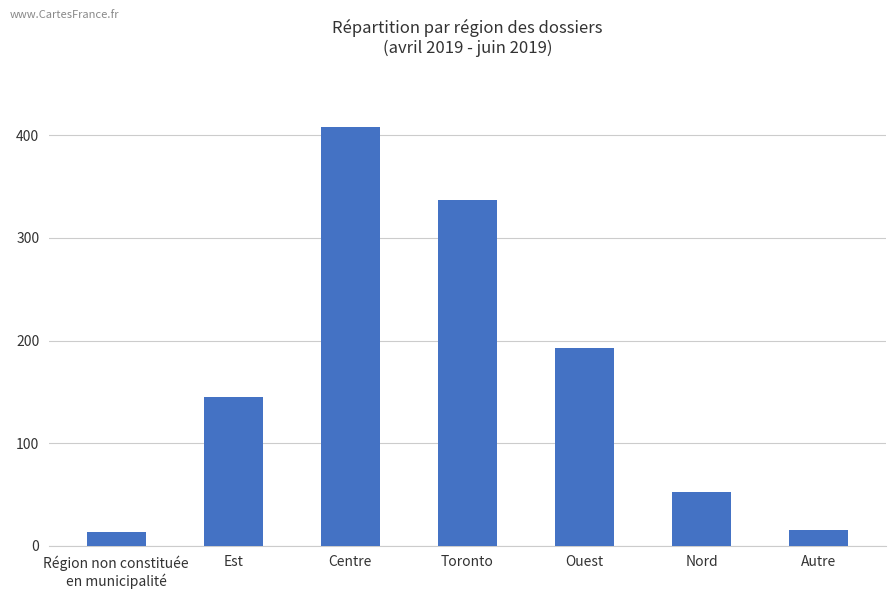

How many data points does each series have?

7